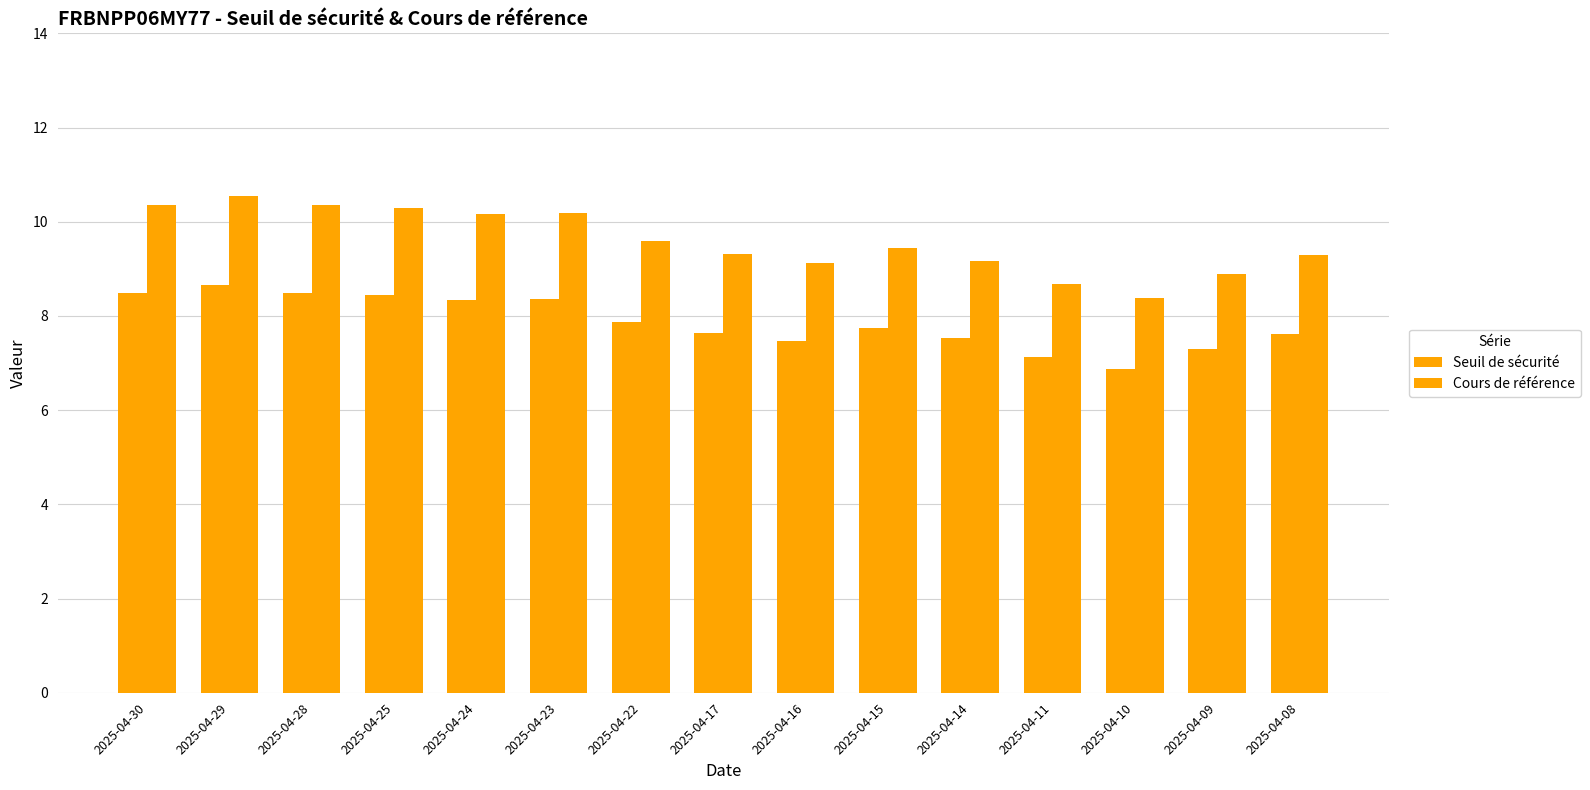

How many bars are there in each group?

2